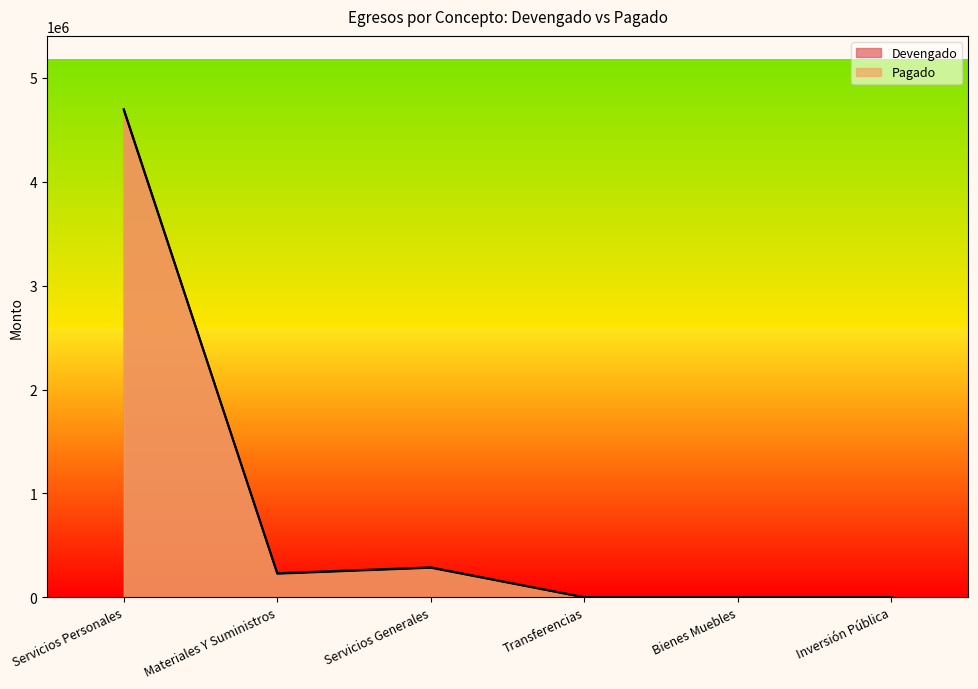

True or false: Devengado and Pagado intersect in this chart.

True